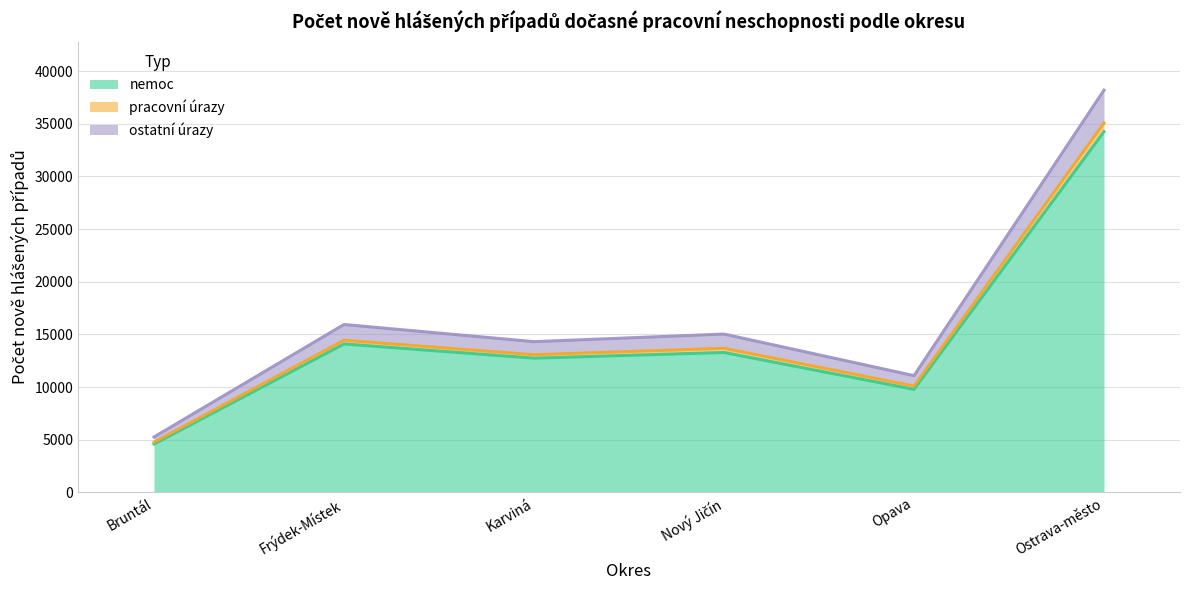

Between Frýdek-Místek and Nový Jičín, which is larger?

Frýdek-Místek